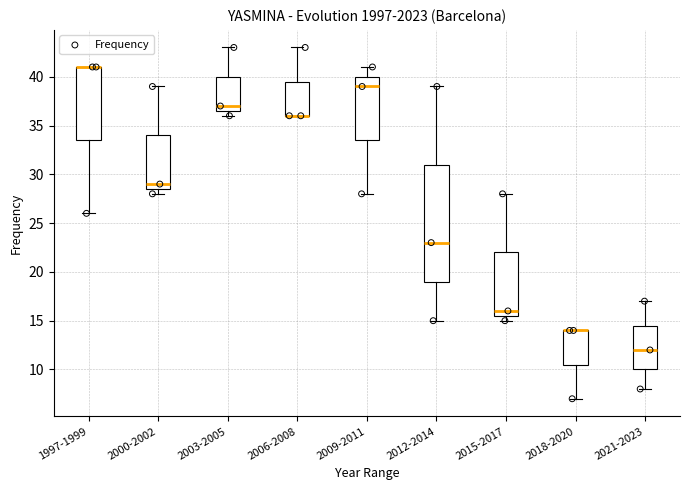

Comparing the boxes themselves (not the whiskers), which one is the tallest?

2012-2014